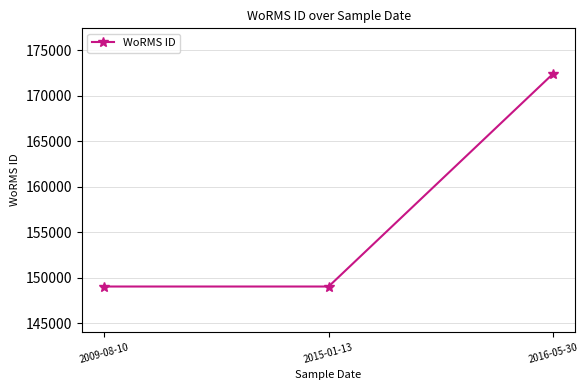

How many data points are above 149028?

1